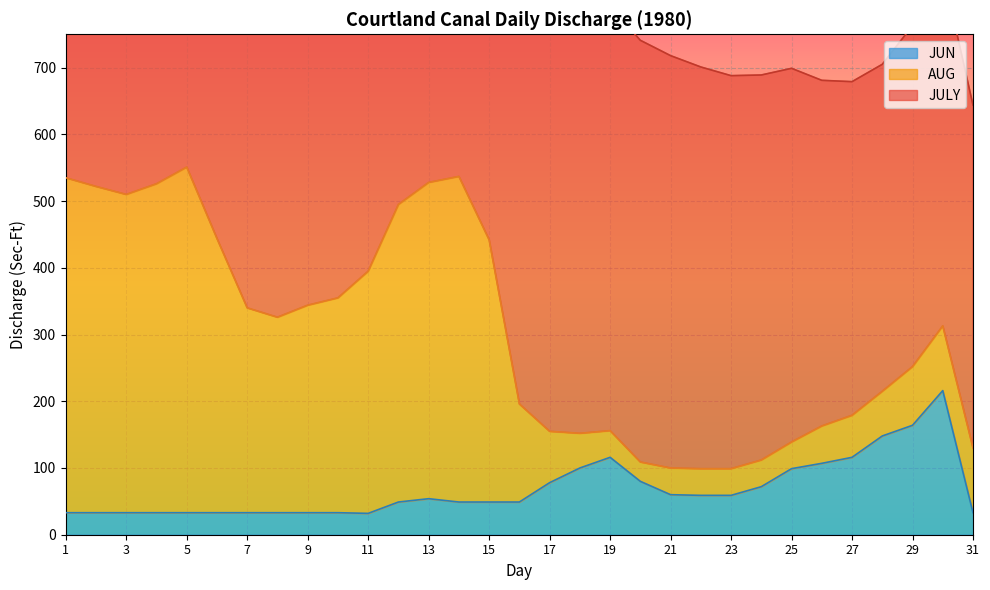

Does the chart display data point markers on the line(s)?

No